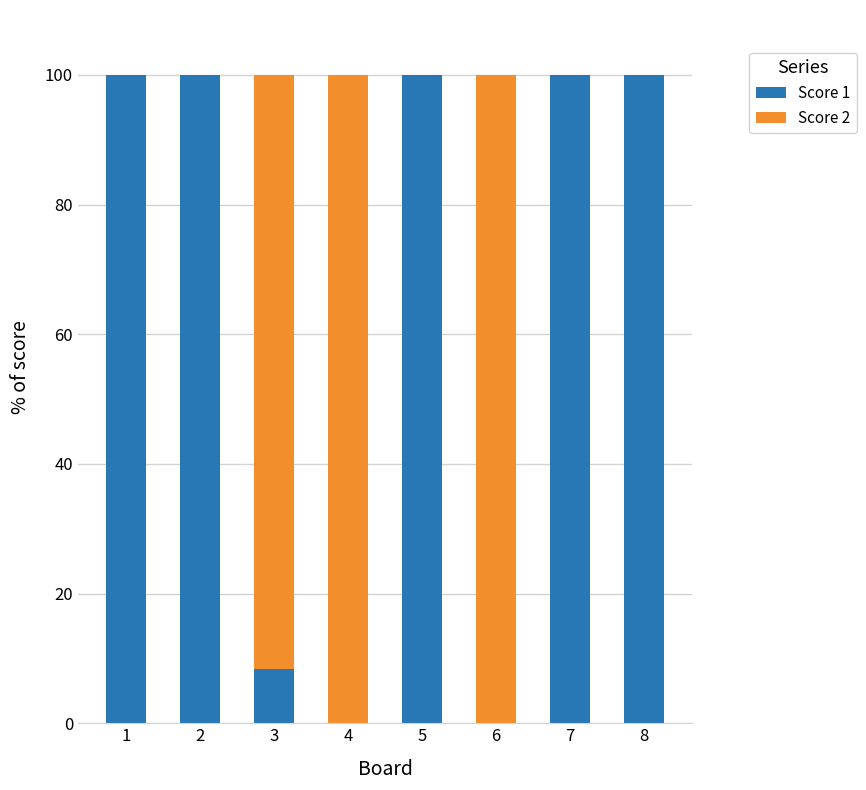

What is the sum of the Score 1 values at 8 and 6?

100.0